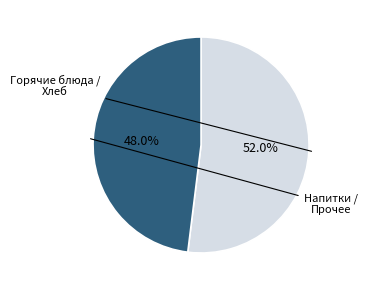

Does any single category account for the majority?

Yes